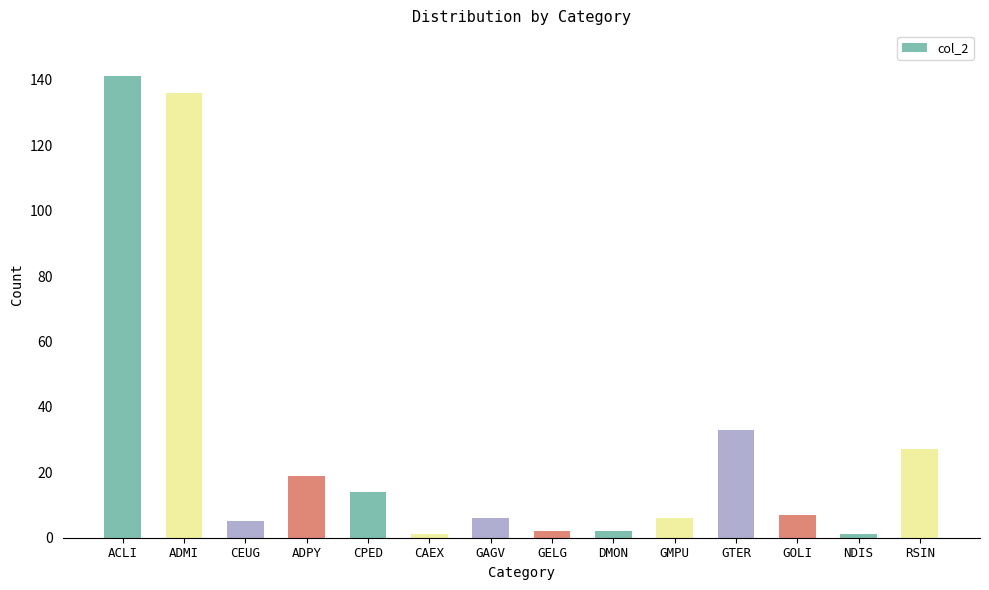

Which has a higher value, GTER or ACLI?

ACLI